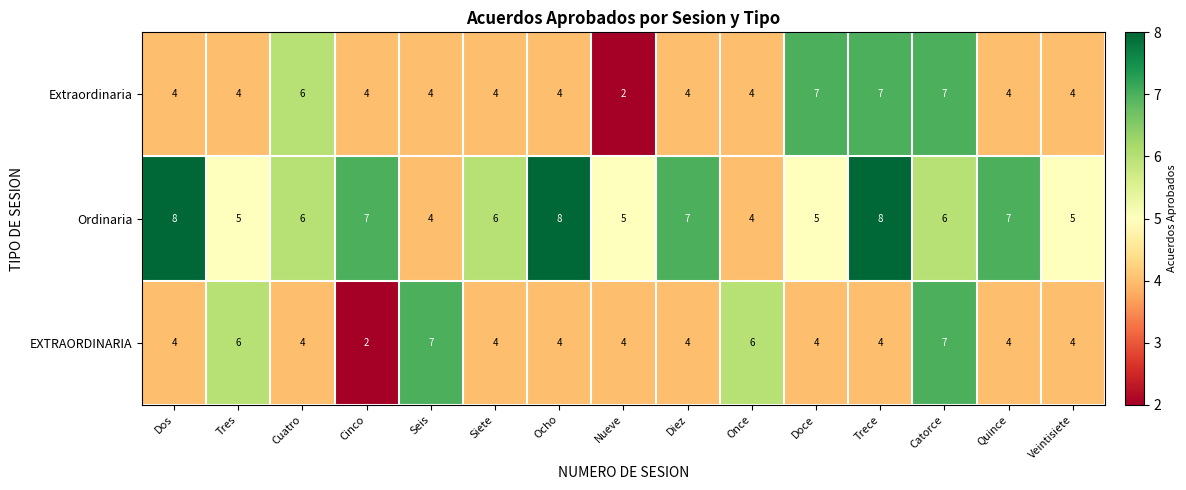

The EXTRAORDINARIA series shows 4 at Siete. True or false?

True